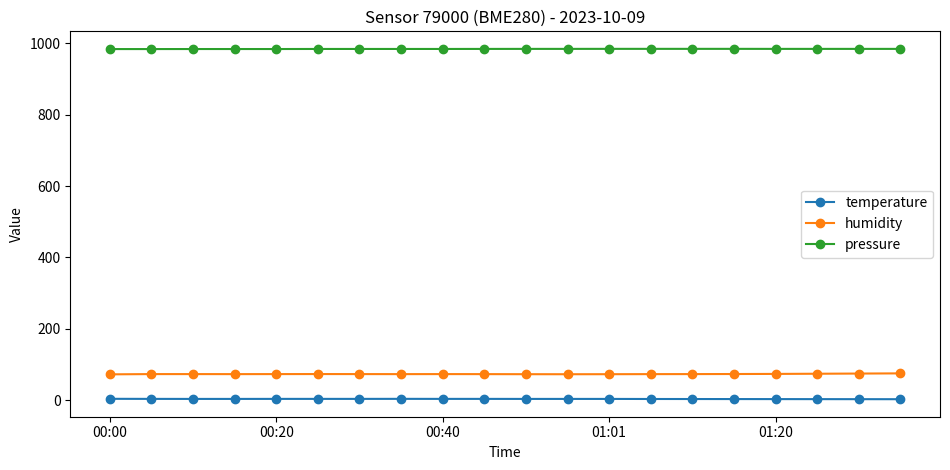

What is the sum of all humidity values?

1463.2